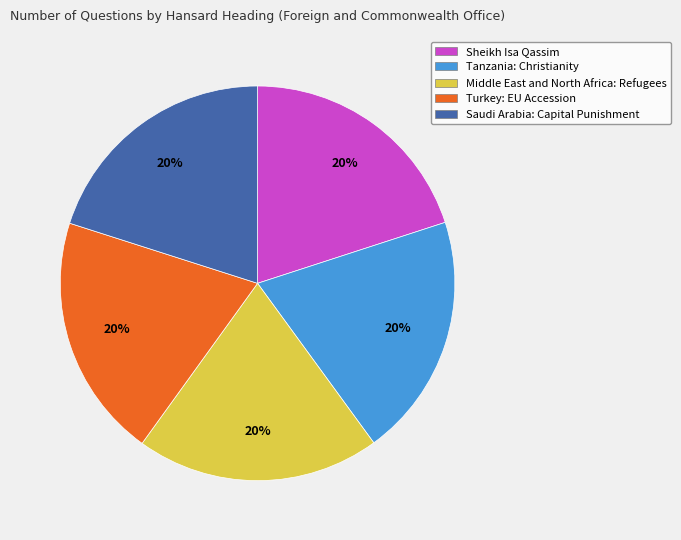

To the nearest percent, what percentage of the pie is Saudi Arabia: Capital Punishment?

20%